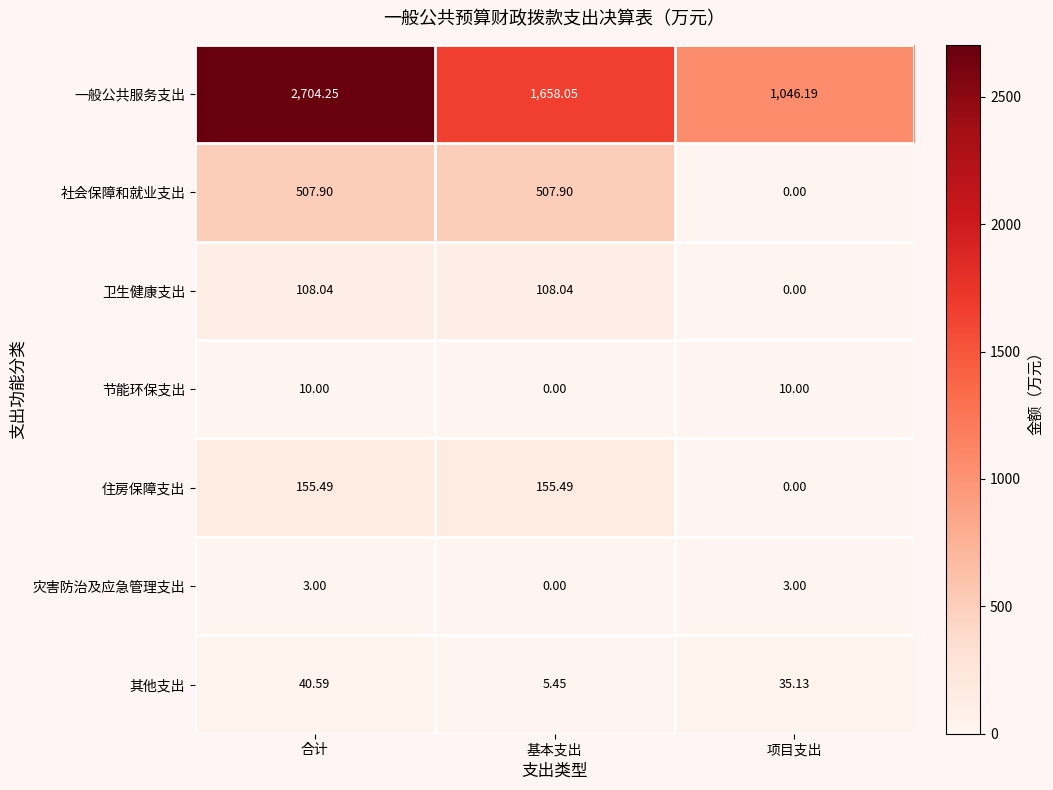

At which label is 一般公共服务支出 closest to 1875?

基本支出